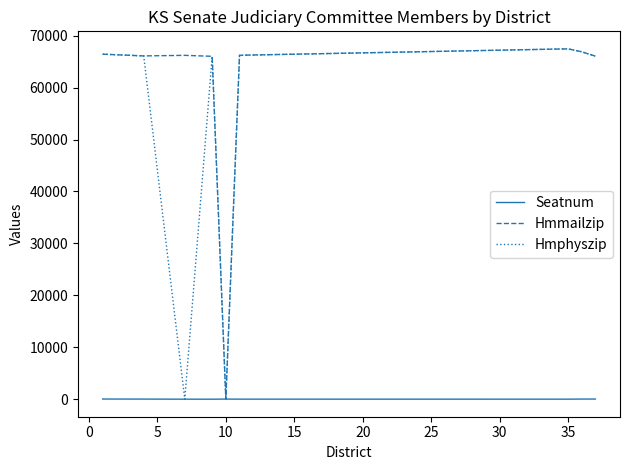

What is the highest value of the Hmphyszip series?

67460